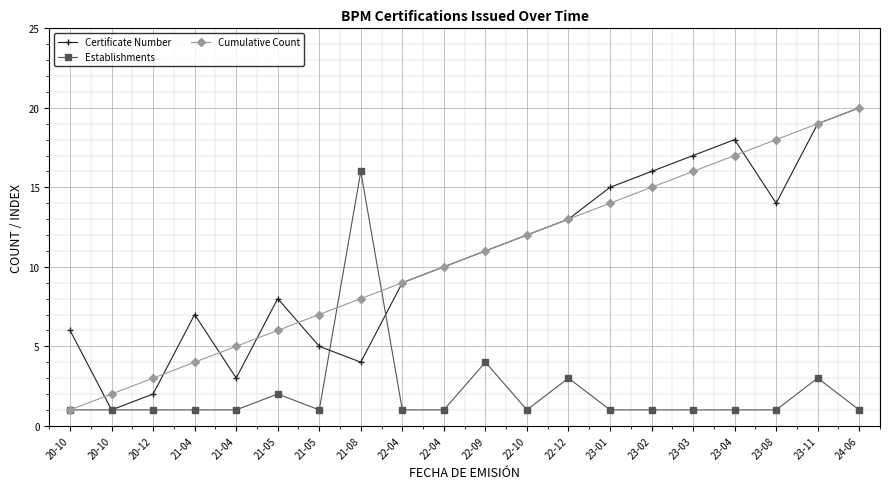

True or false: Certificate Number and Cumulative Count cross at least once.

True